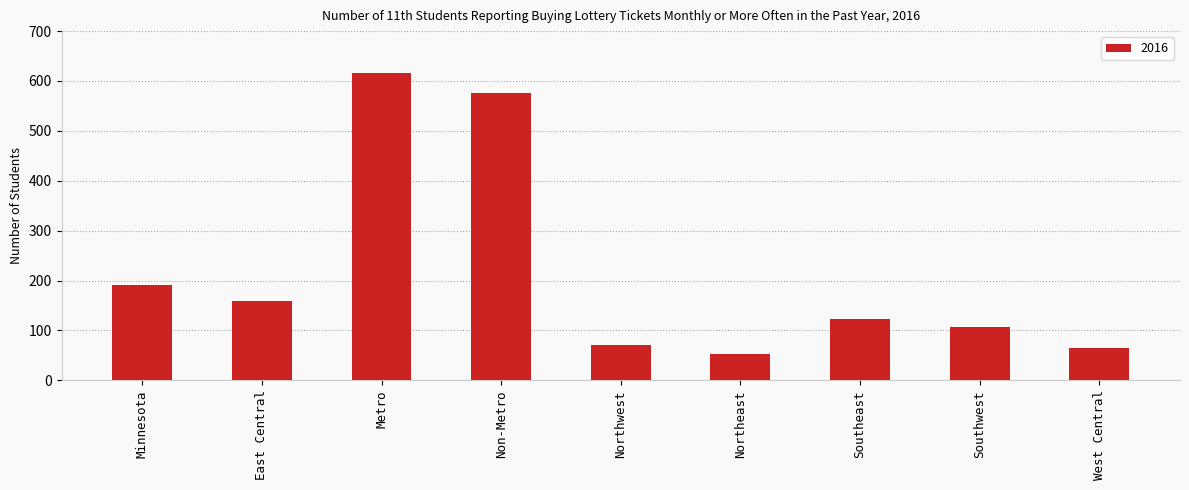

Which category has the lowest value across all series?

Northeast